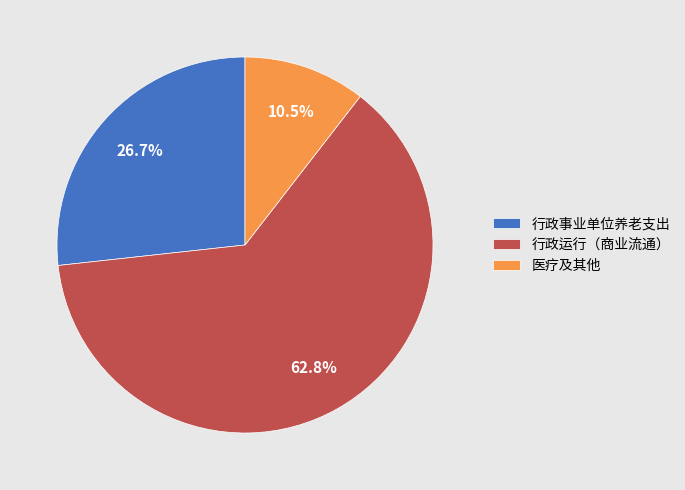

Which has a higher value, 医疗及其他 or 行政事业单位养老支出?

行政事业单位养老支出